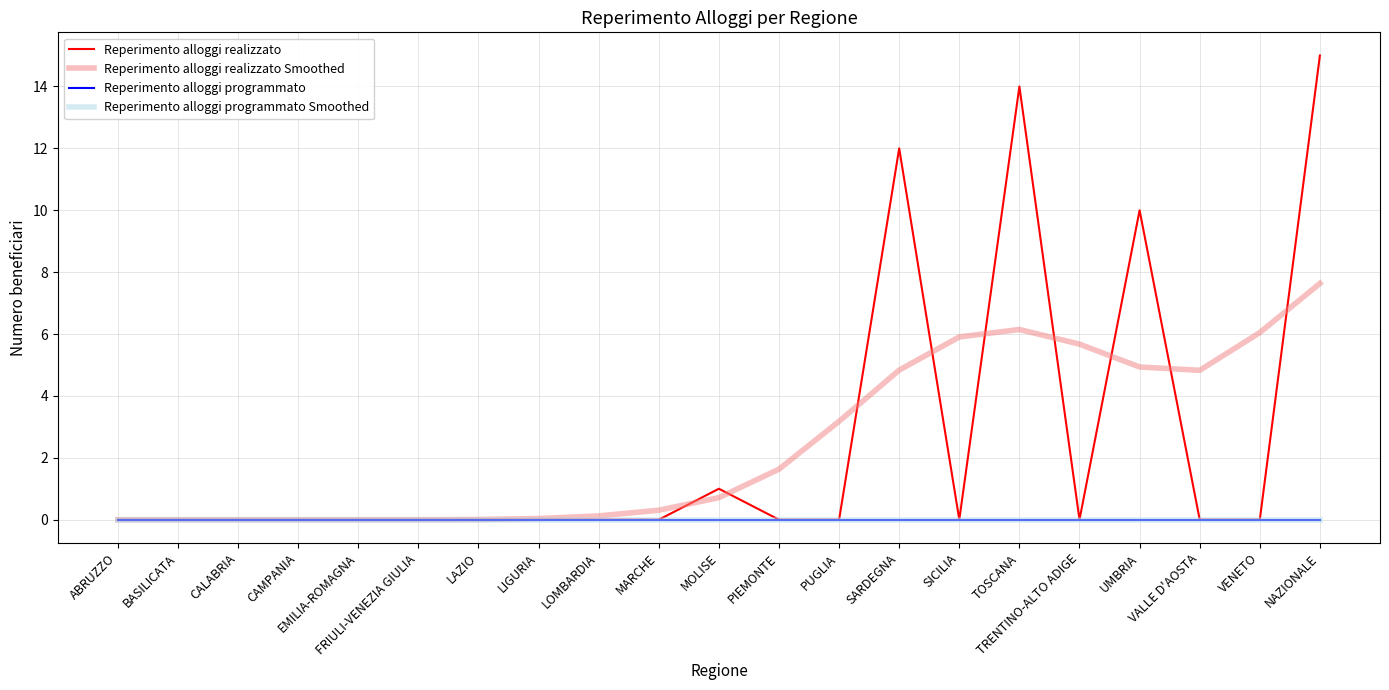

At which category does the chart reach its peak across all series?

NAZIONALE